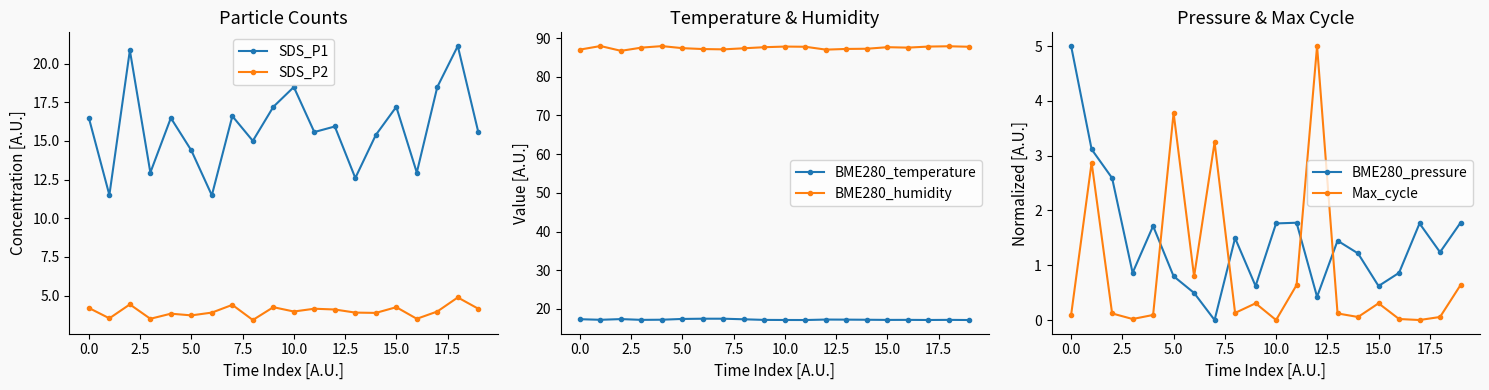

Reading right to left, list all the values displayed in this chart.

SDS_P1: 15.6	21.1	18.5	12.9	17.2	15.4	12.6	15.9	15.6	18.5	17.2	15.0	16.6	11.5	14.4	16.5	12.9	20.9	11.5	16.5
SDS_P2: 4.2	4.9	4.0	3.5	4.2	3.9	3.9	4.1	4.2	4.0	4.2	3.4	4.4	3.9	3.7	3.8	3.5	4.4	3.5	4.2
BME280_temperature: 17.1	17.2	17.2	17.2	17.2	17.2	17.2	17.3	17.1	17.2	17.2	17.3	17.5	17.5	17.4	17.2	17.2	17.4	17.2	17.4
BME280_humidity: 87.7	87.9	87.8	87.5	87.6	87.2	87.2	87.0	87.7	87.8	87.6	87.3	87.1	87.2	87.4	87.9	87.5	86.7	87.9	87.0
BME280_pressure: 1.8	1.2	1.8	0.9	0.6	1.2	1.4	0.4	1.8	1.8	0.6	1.5	0.0	0.5	0.8	1.7	0.9	2.6	3.1	5.0
Max_cycle: 0.6	0.1	0.0	0.0	0.3	0.1	0.1	5.0	0.6	0.0	0.3	0.1	3.2	0.8	3.8	0.1	0.0	0.1	2.9	0.1